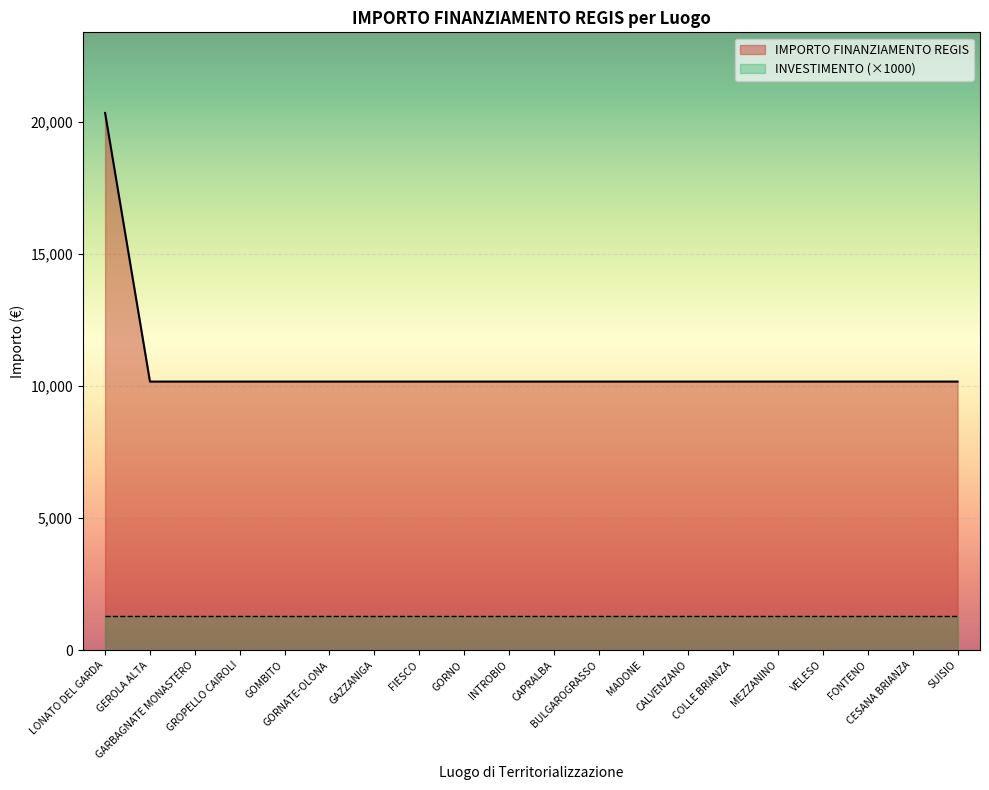

Reading right to left, extract all data points from this chart.

10172	10172	10172	10172	10172	10172	10172	10172	10172	10172	10172	10172	10172	10172	10172	10172	10172	10172	10172	20344